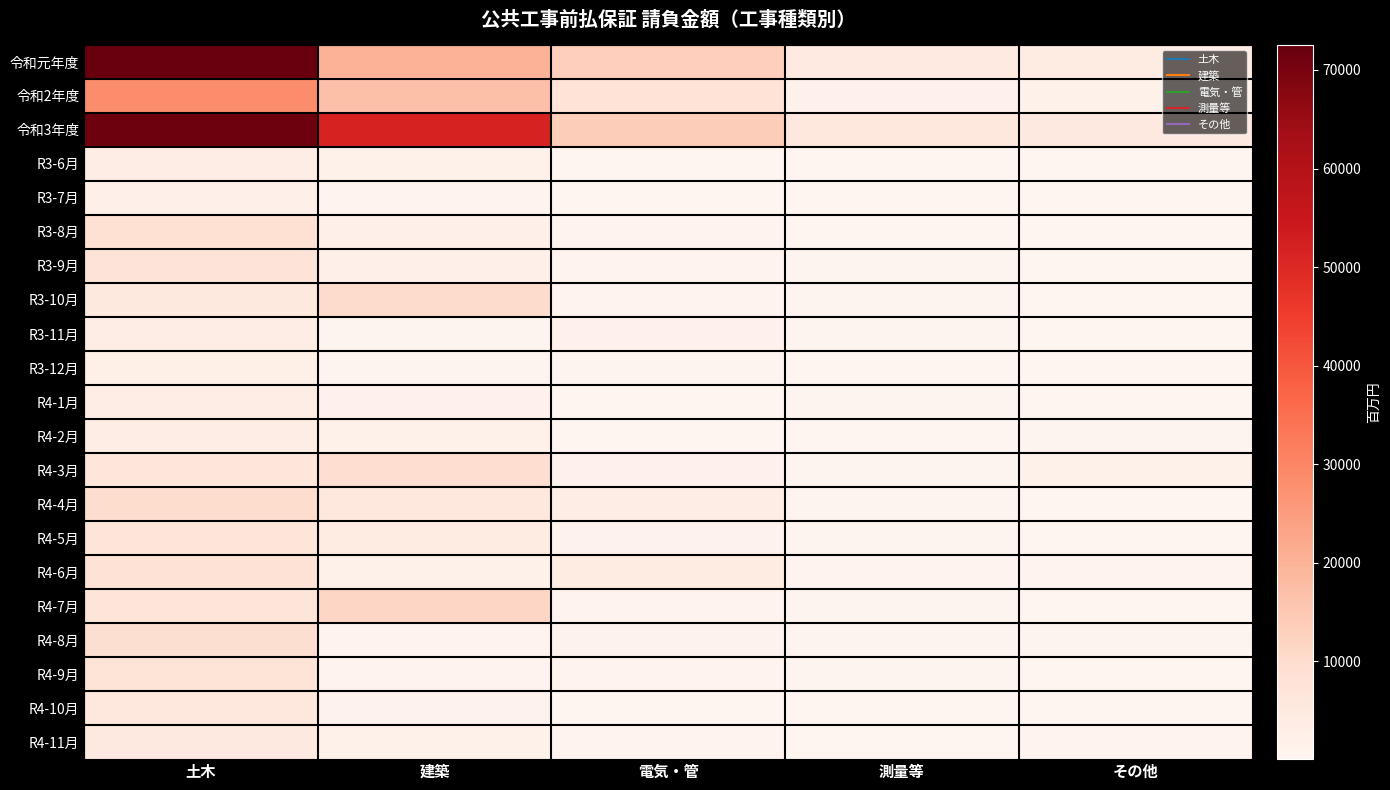

What is the smallest value displayed?

91